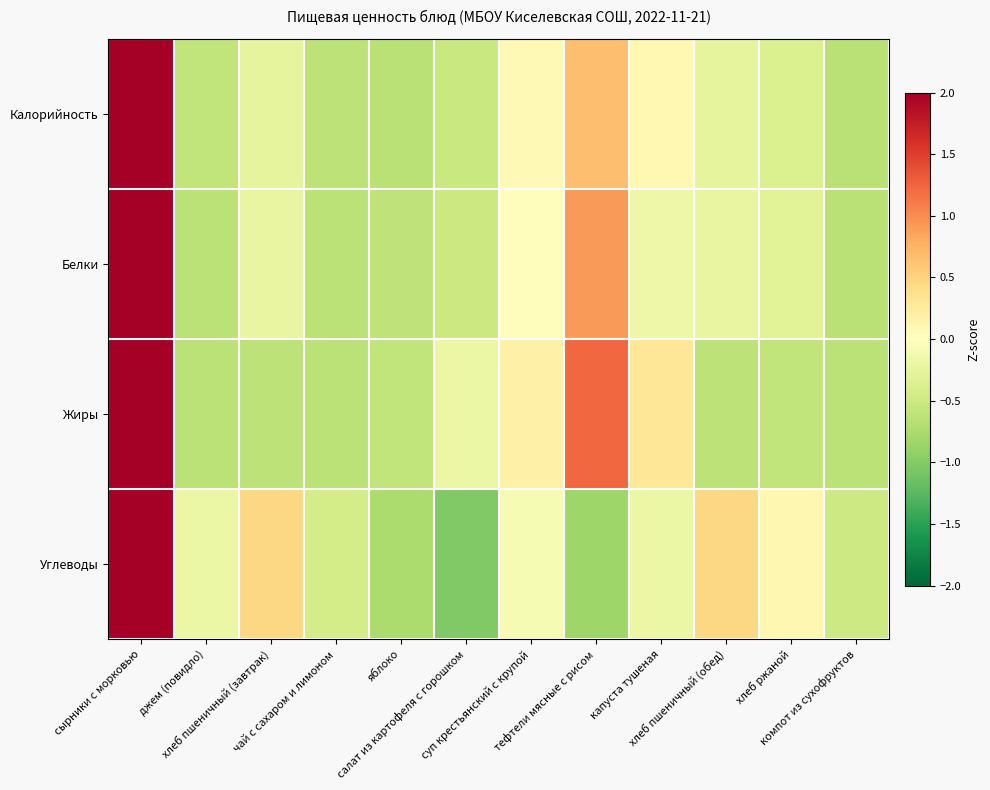

How many series are shown in this chart?

4